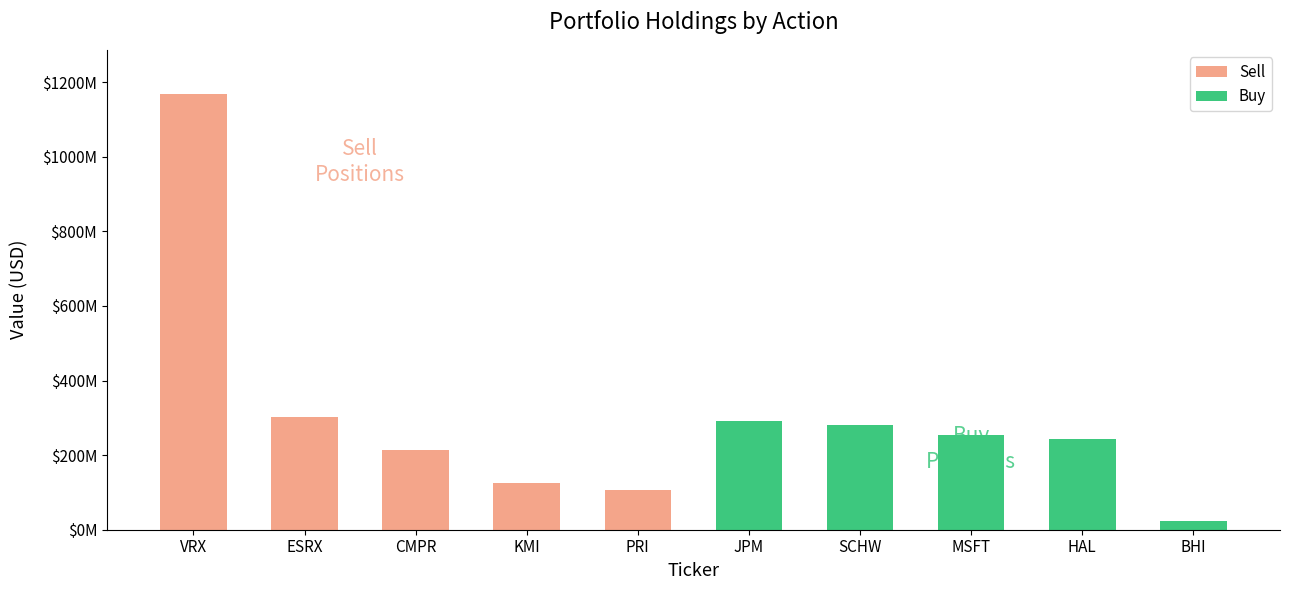

What is the highest value of the Buy series?

291860000